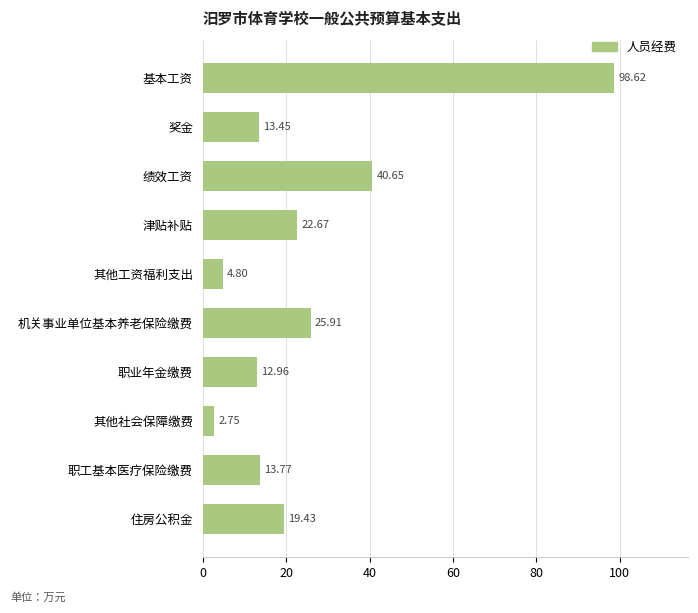

What is the label of the 4th bar from the bottom?

职业年金缴费